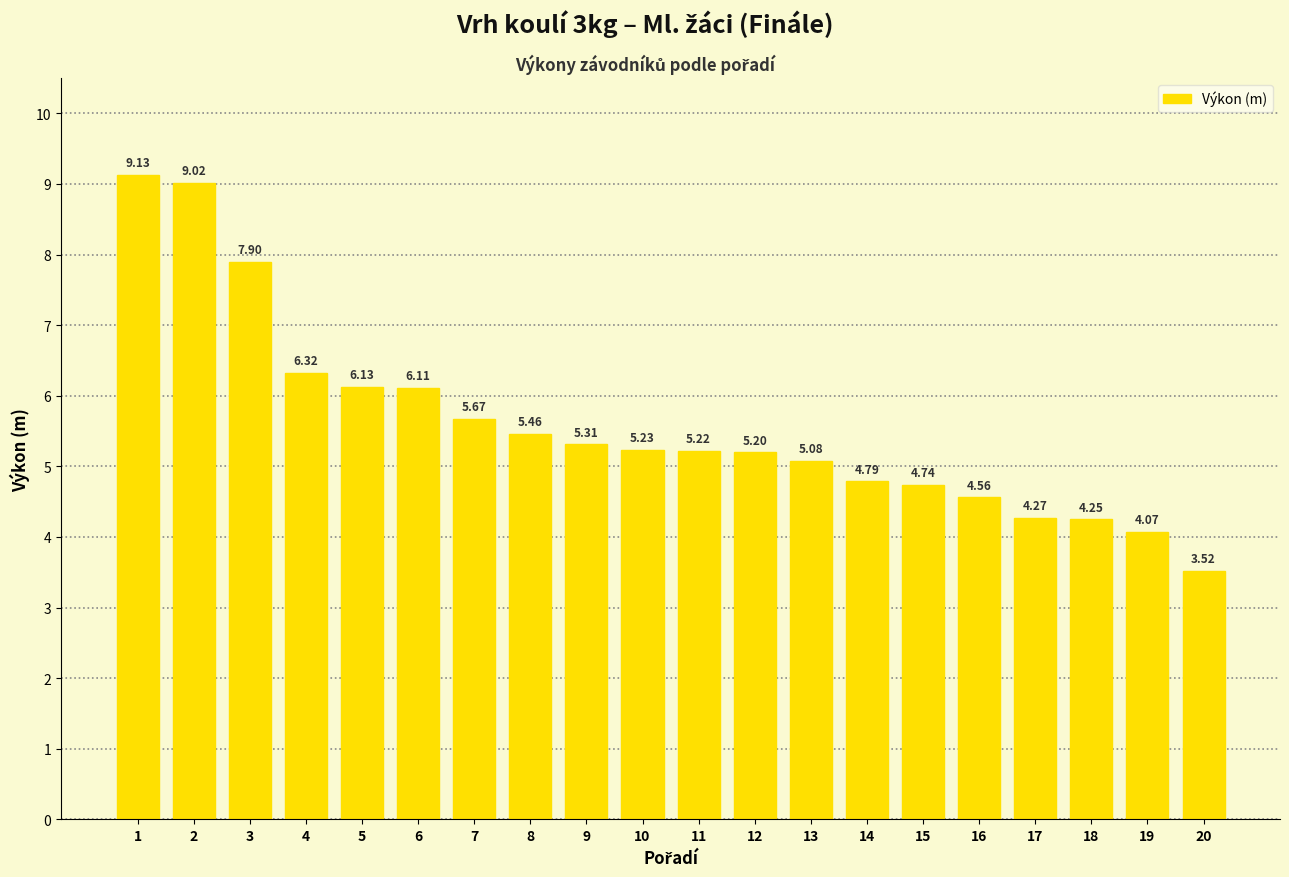

How many bars are there in total?

20